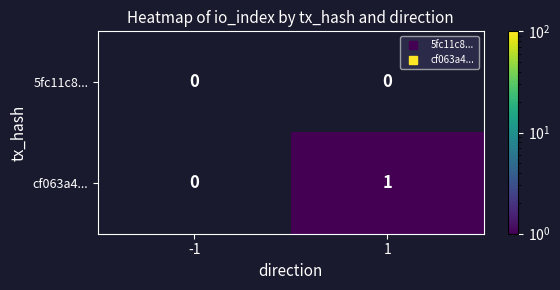

The value of 5fc11c8... at -1 is 0. True or false?

True